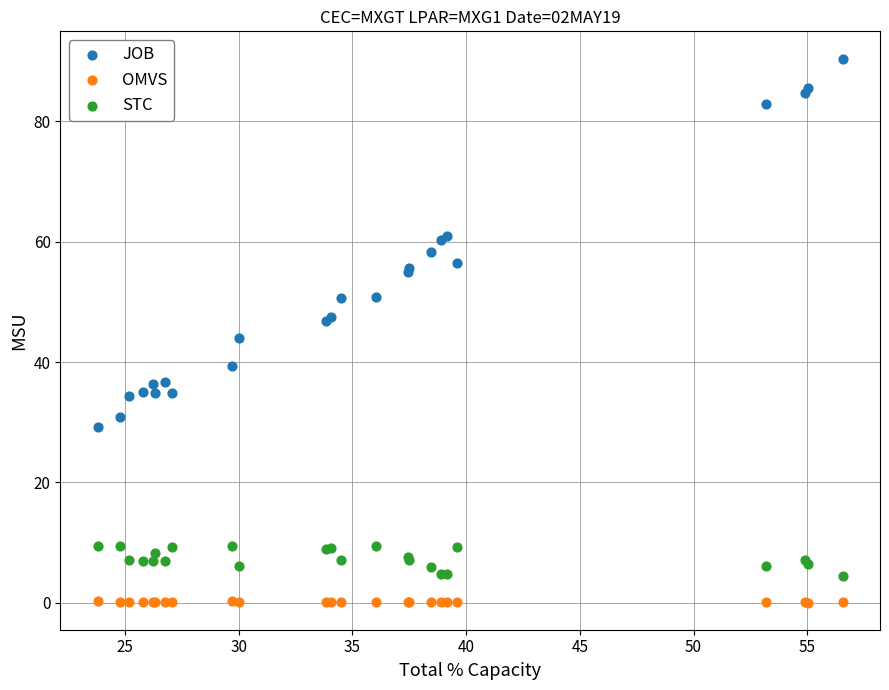

Which series contains the highest Y value?

JOB